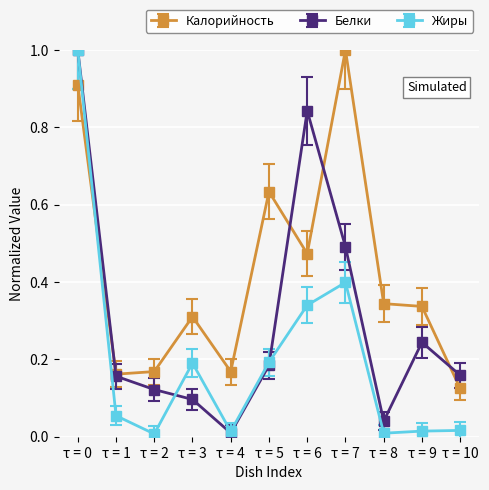

At which category does Калорийность reach its first local peak?

τ = 3